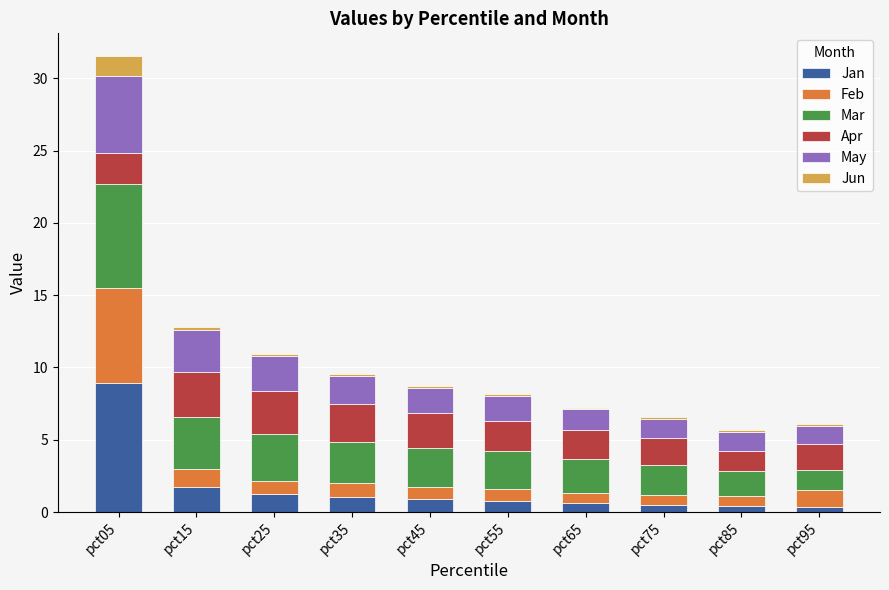

At which category is the sum across all series the highest?

pct05